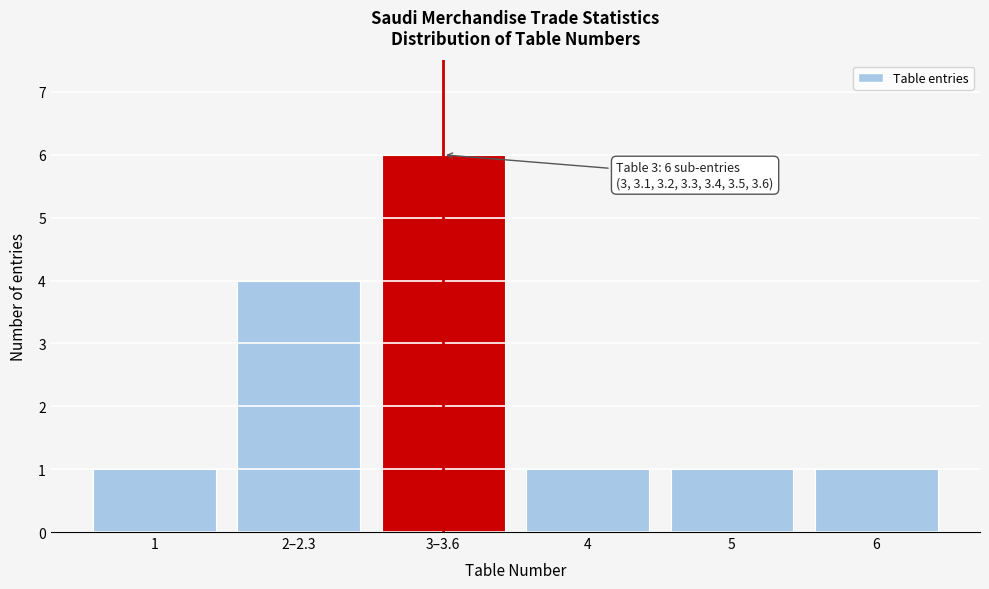

Reading right to left, list all the values displayed in this chart.

6=1	5=1	4=1	3–3.6=6	2–2.3=4	1=1